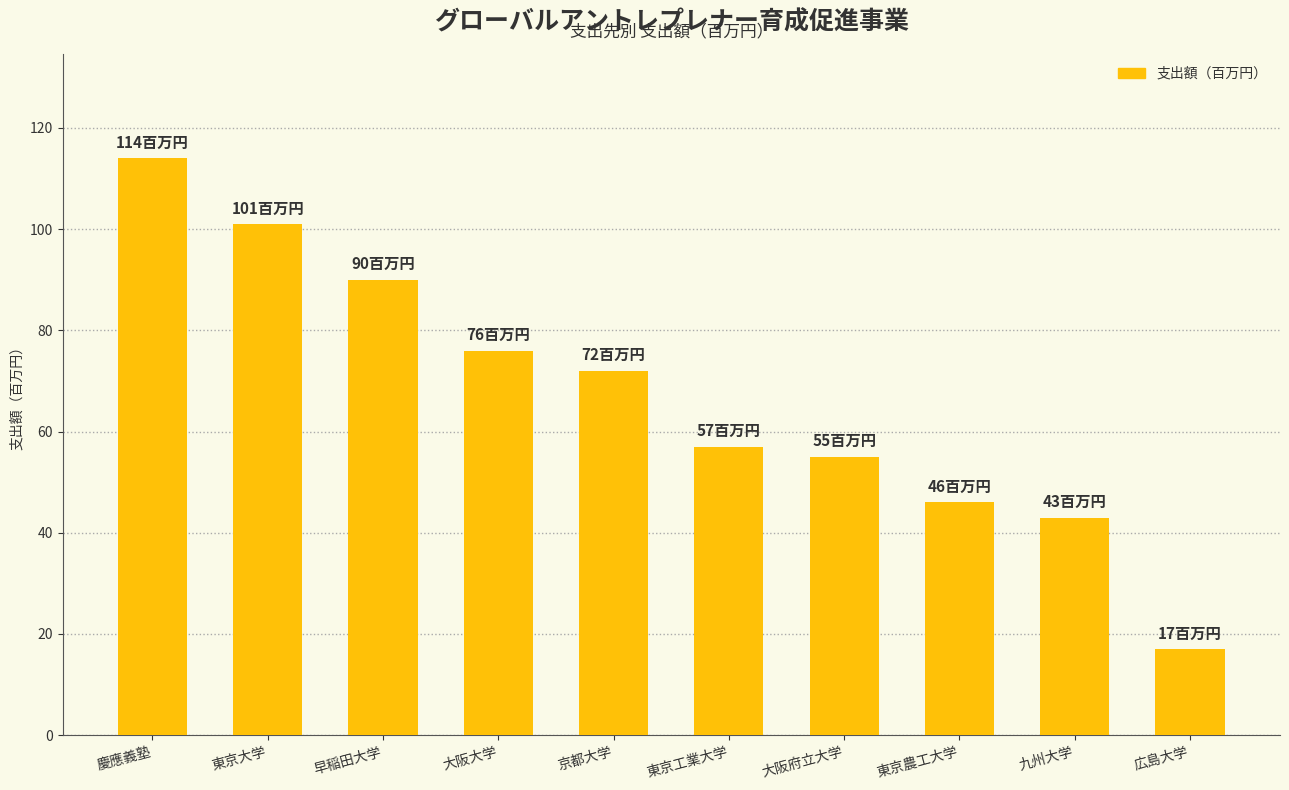

True or false: the data shows 57 at 東京工業大学.

True